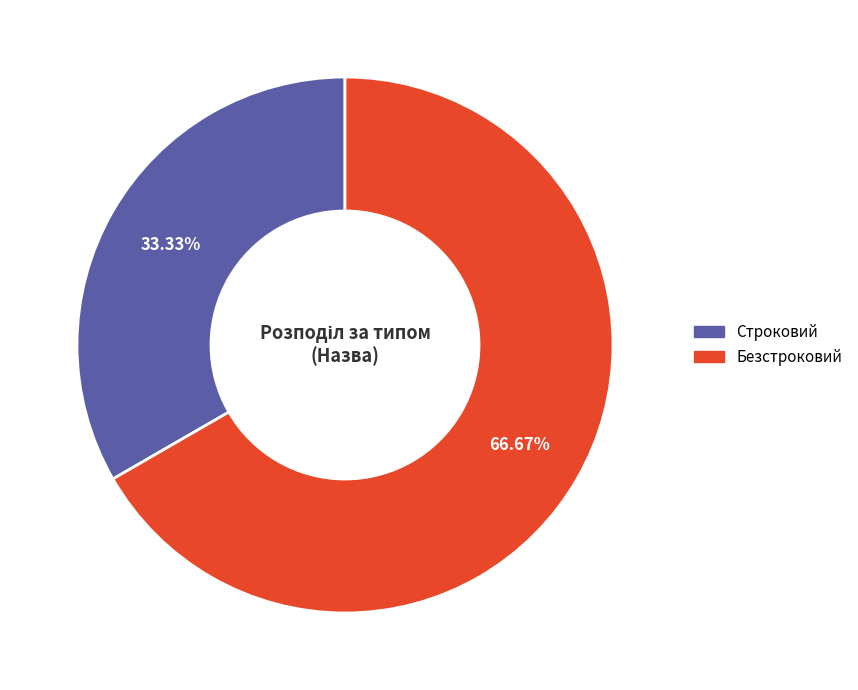

Which slice is the largest?

Безстроковий